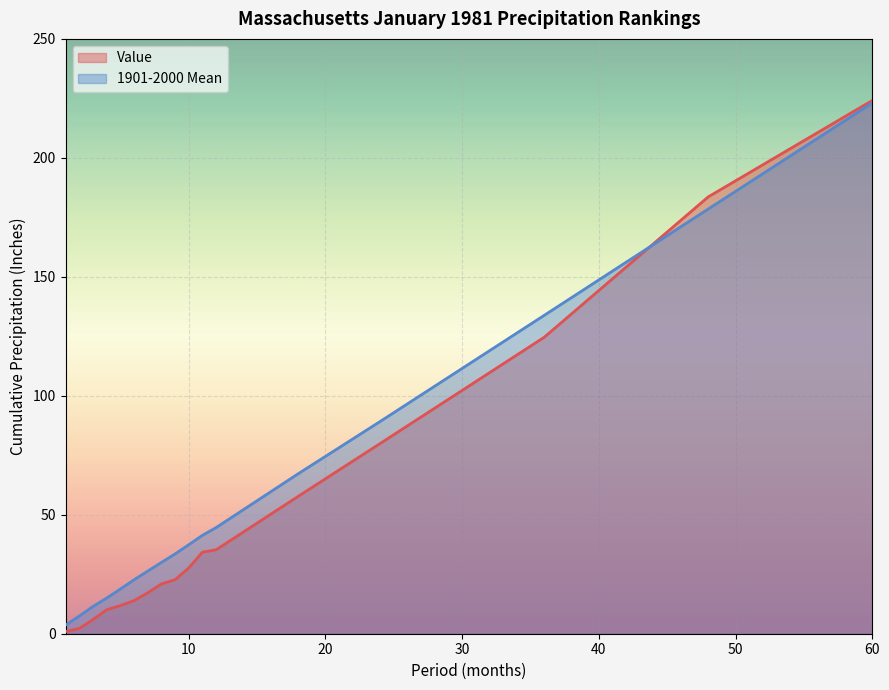

What is the maximum value for 1901-2000 Mean?

223.1